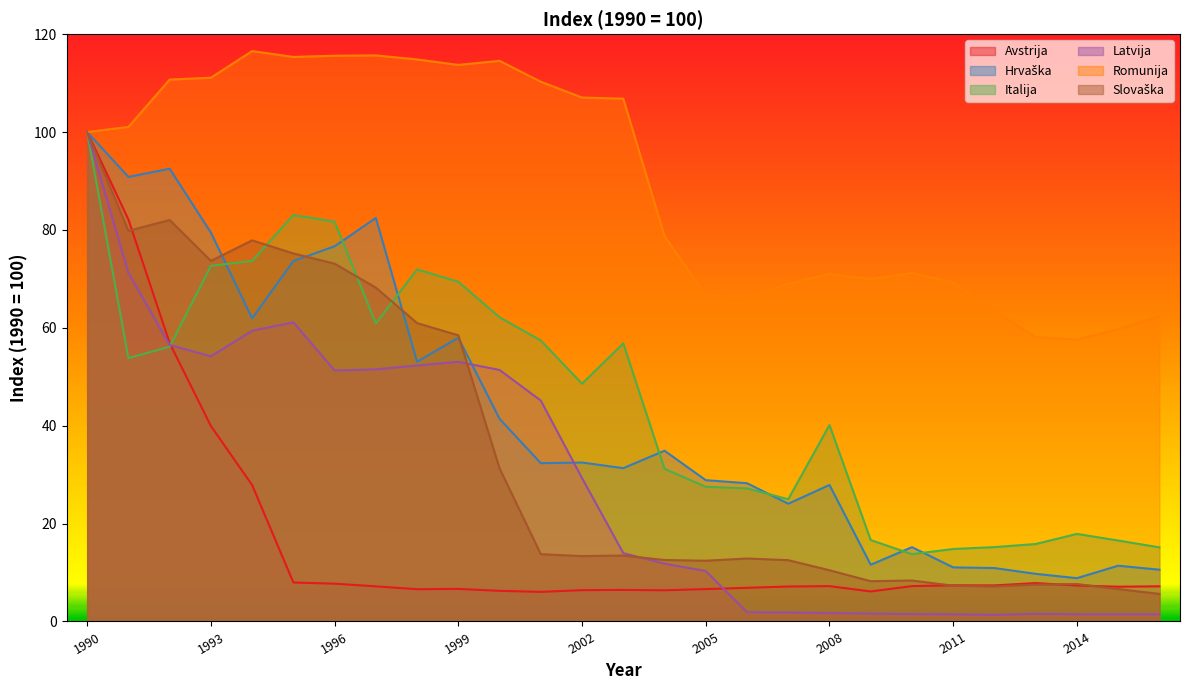

What is the value of the Hrvaška point at the 23rd from the left?

10.9